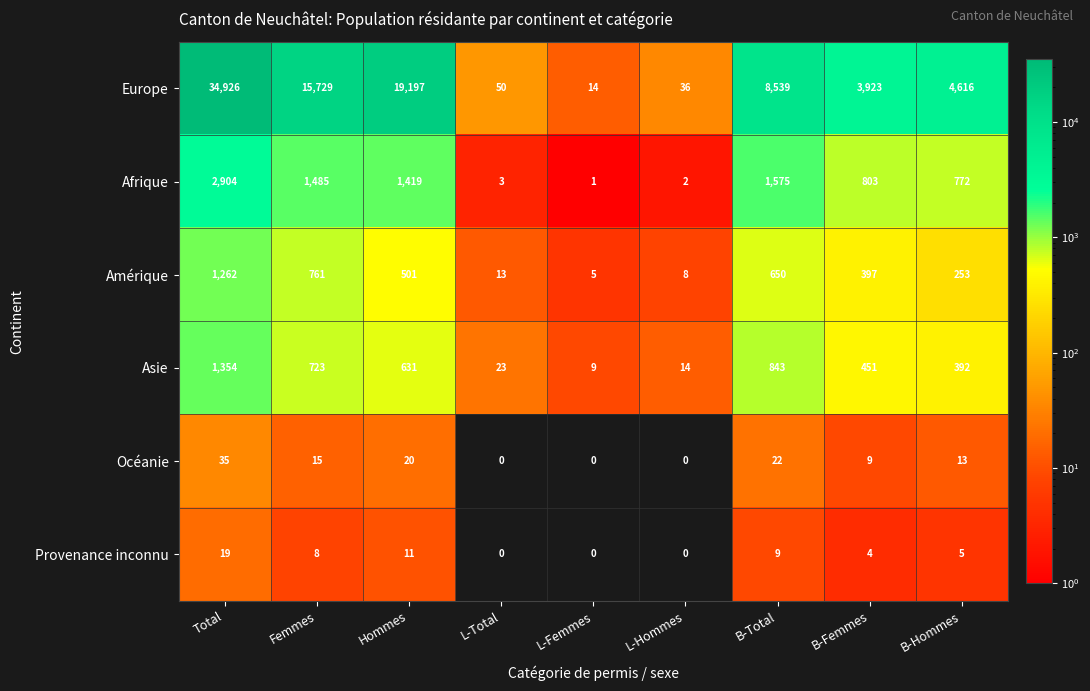

Which series has the largest total across all categories?

Europe